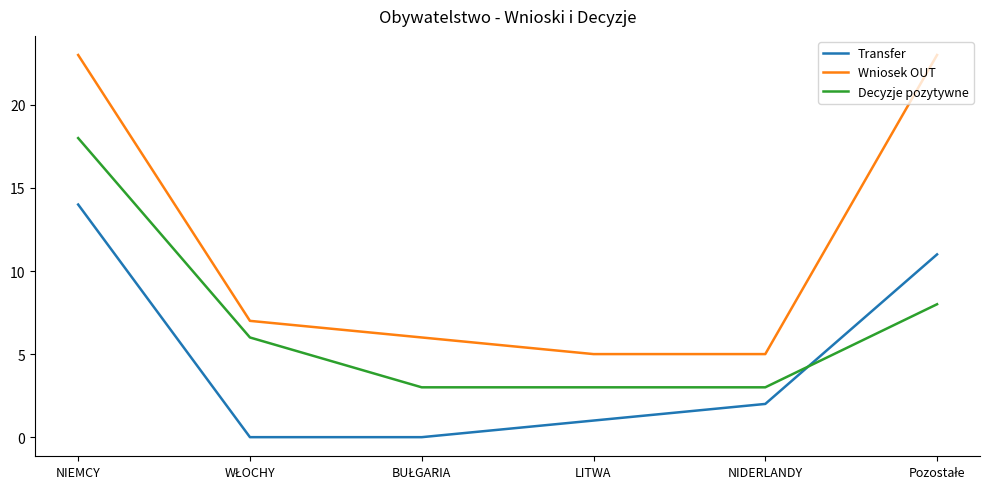

Which series has the largest range (max minus min)?

Wniosek OUT